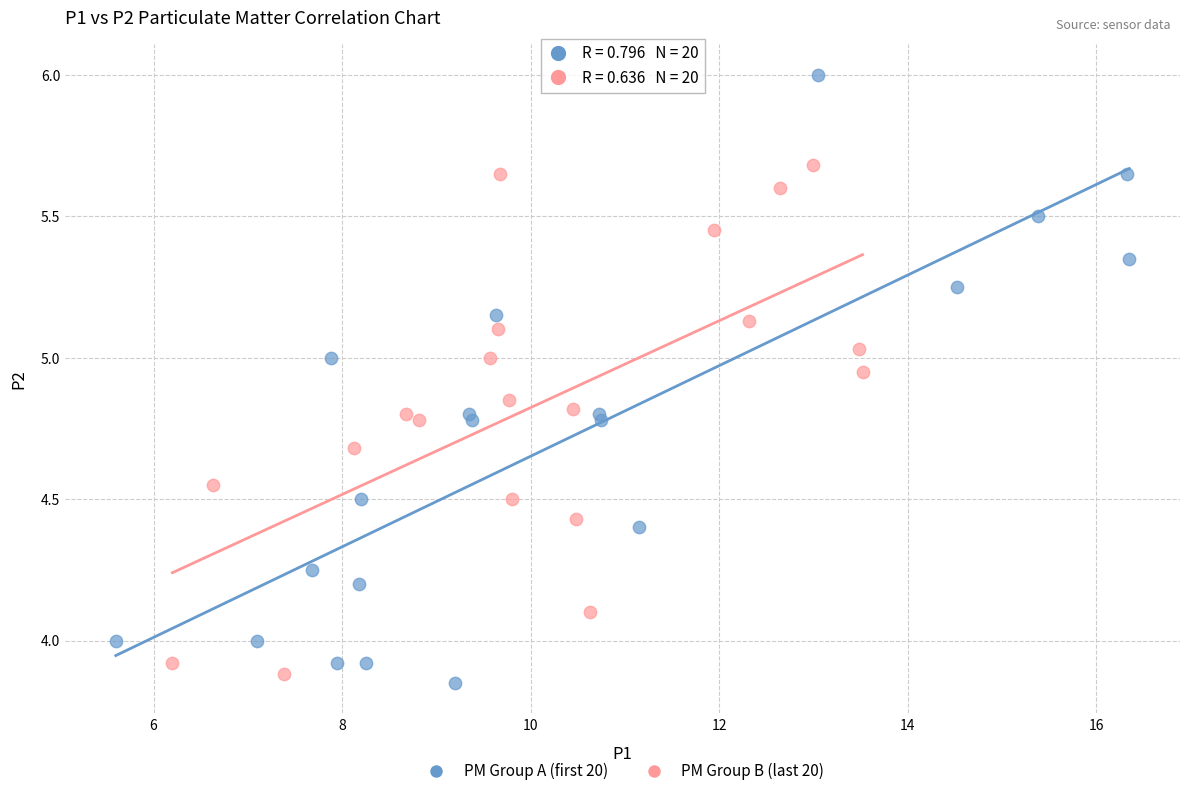

Which series has the widest spread of Y values?

PM Group A (first 20)